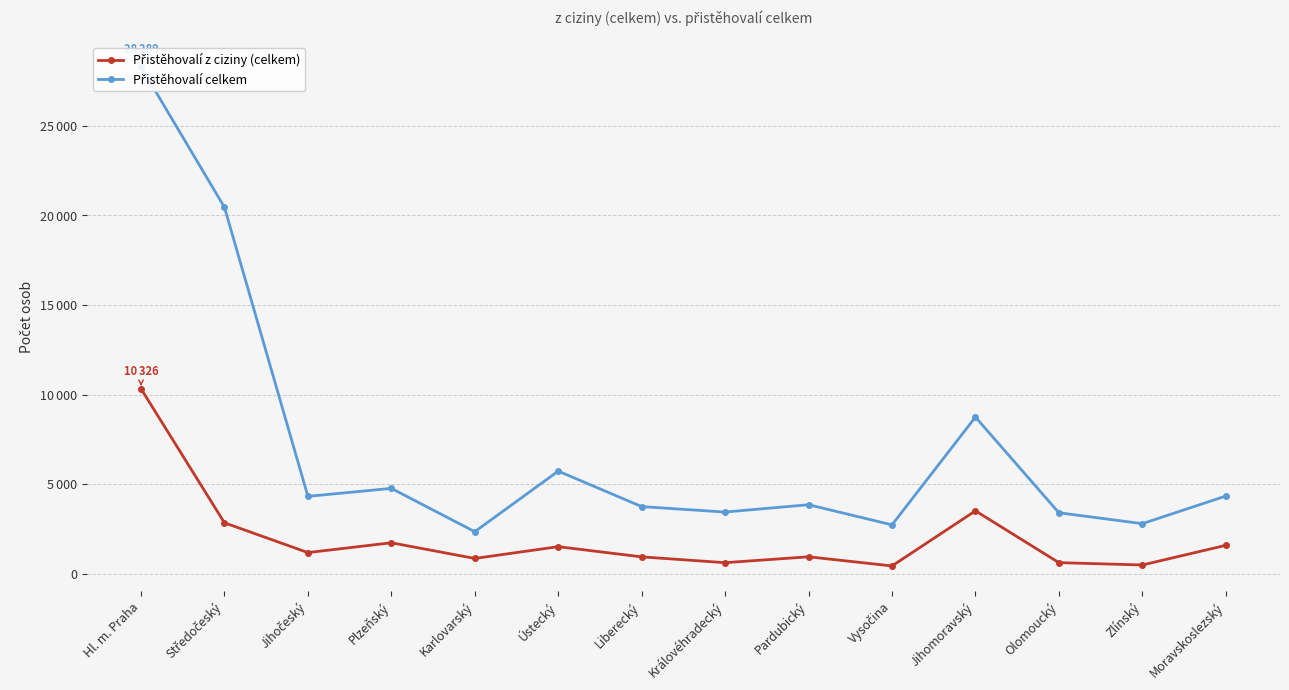

Does the chart display data point markers on the line(s)?

Yes